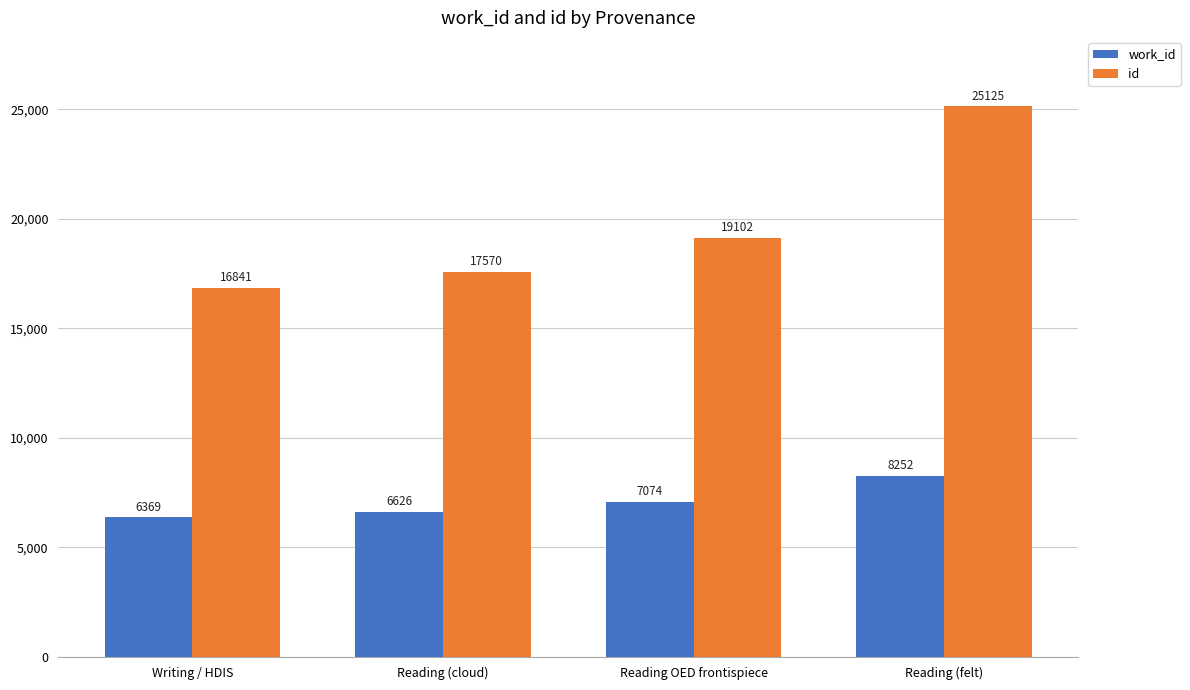

Where is work_id nearest to the value 7310?

Reading OED frontispiece